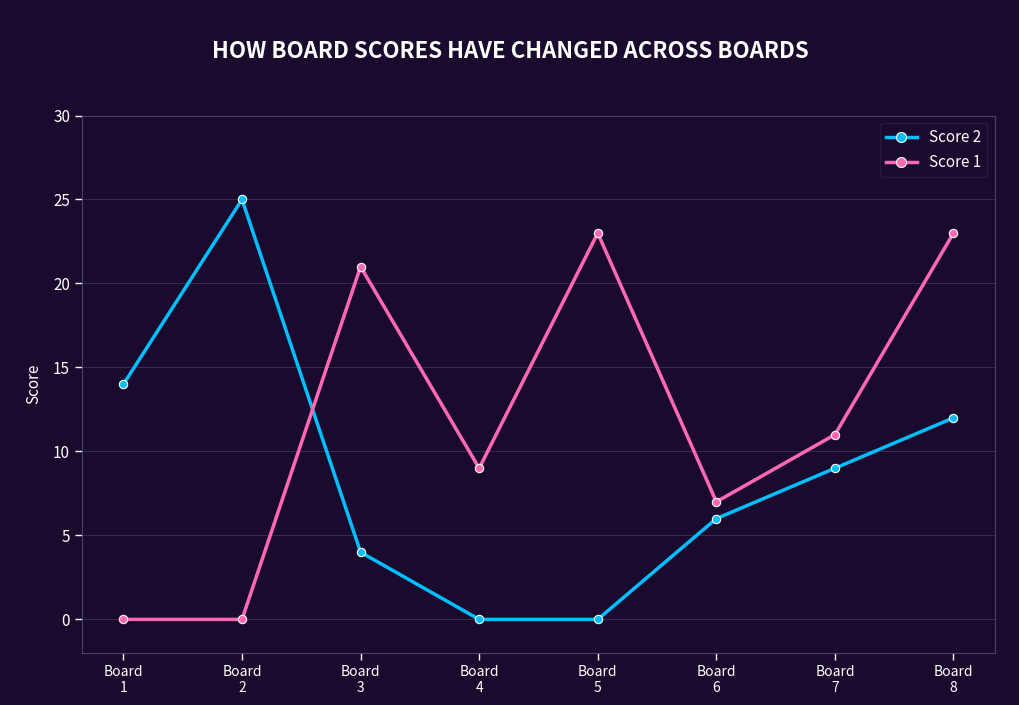

At Board
1, list the series in order from largest to smallest.

Score 2, Score 1